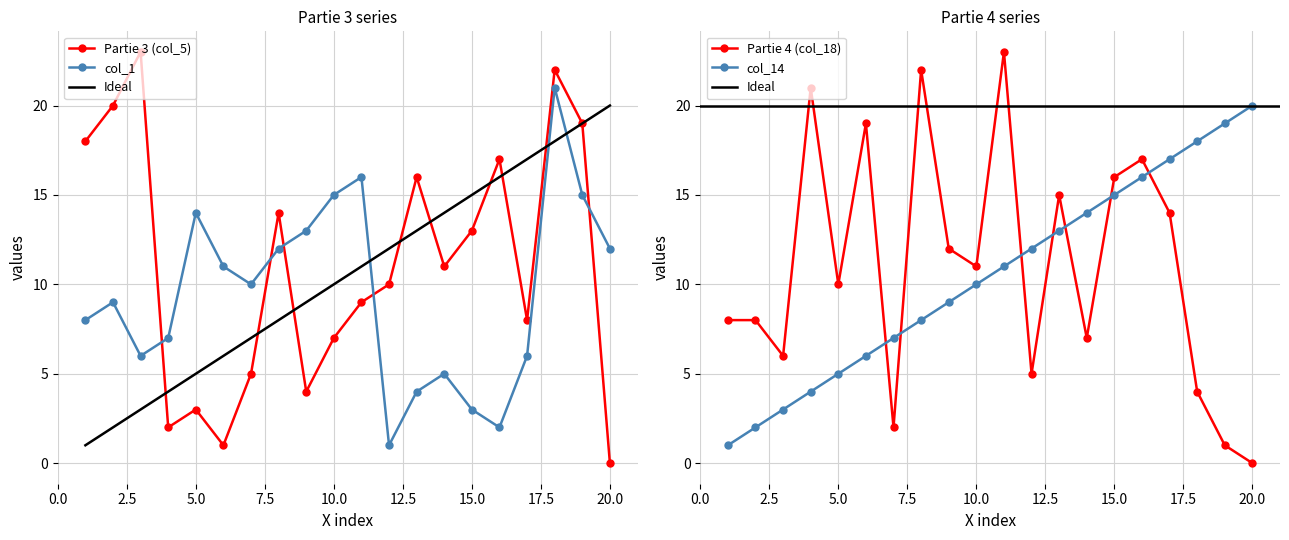

True or false: col_14 has more than 1 interior local peaks.

False